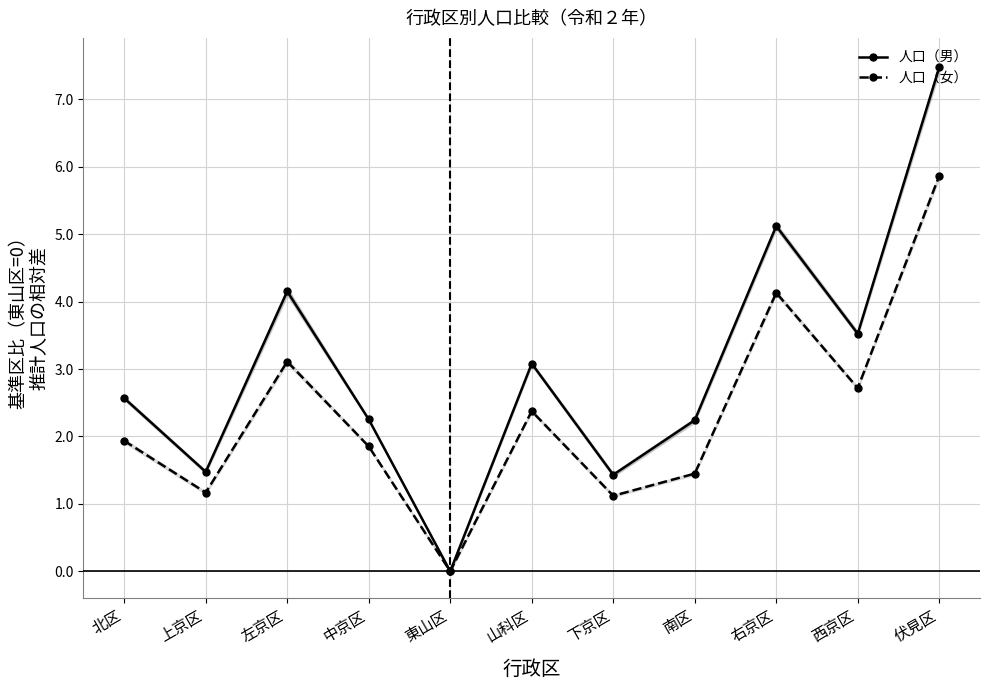

What is the spread (max minus min) of values at 上京区?

0.3